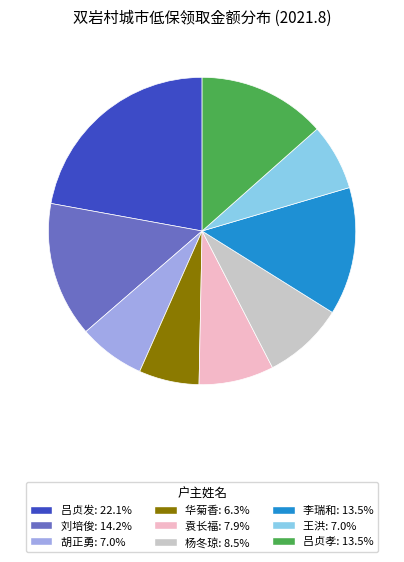

The 吕贞发 slice represents 22% of the pie. True or false?

True